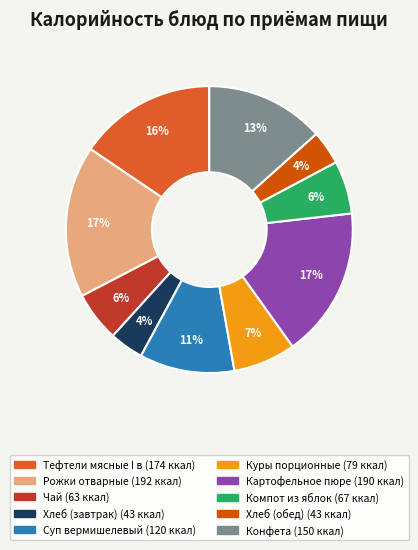

To the nearest percent, what is the difference between the Тефтели мясные I в and Хлеб (обед) slice percentages?

12%